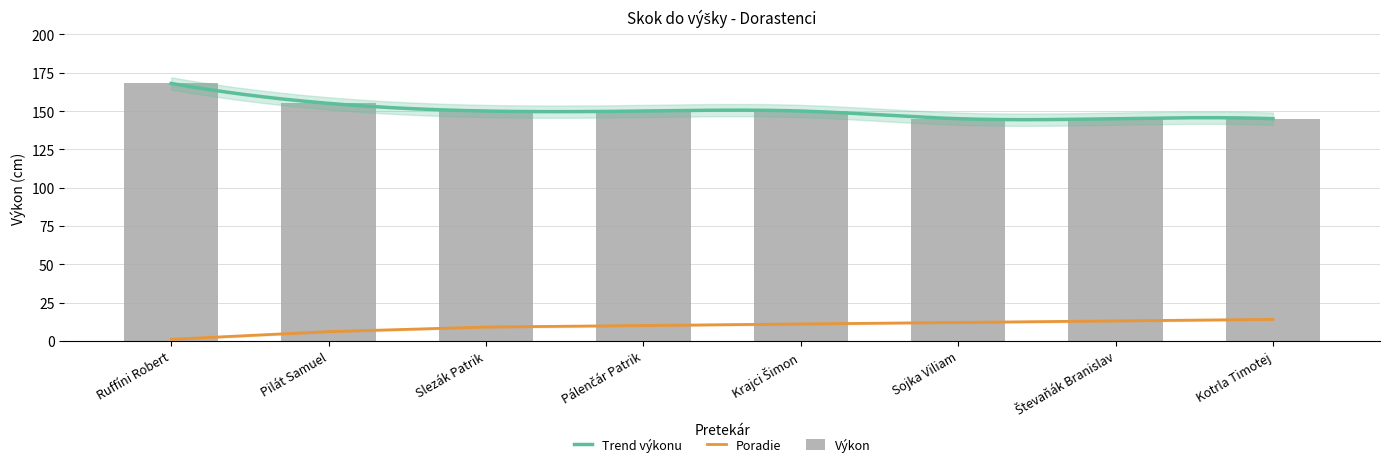

At which category does the chart reach its minimum across all series?

Sojka Viliam